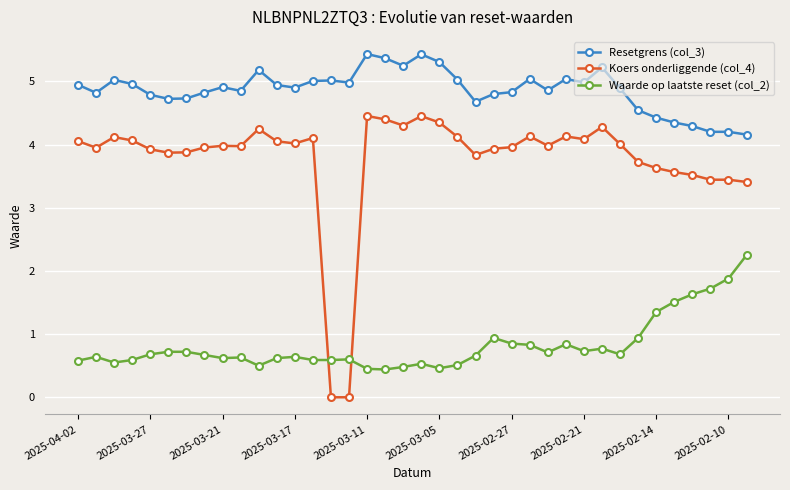

What is the maximum value shown in the chart?

5.4